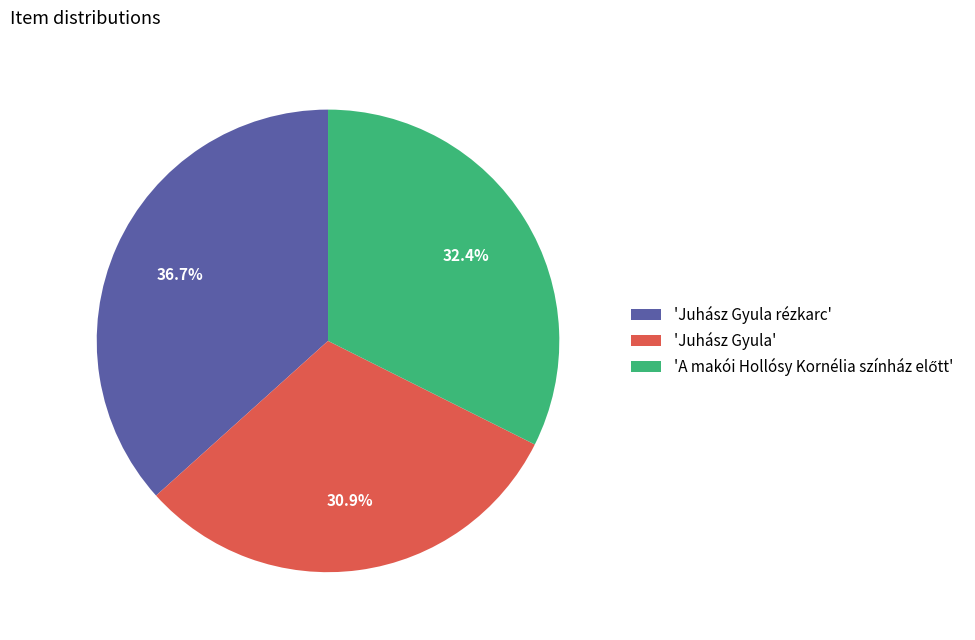

Is 'Juhász Gyula rézkarc' the majority of the pie?

No